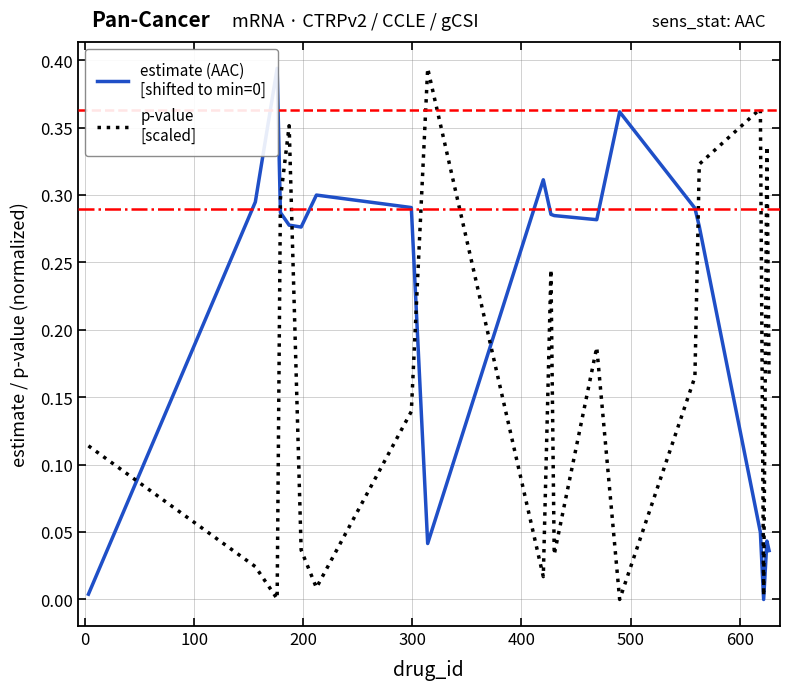

Reading left to right, transcribe all the data shown in this chart.

estimate (AAC)
[shifted to min=0]: 0.0	0.3	0.4	0.3	0.3	0.3	0.3	0.3	0.0	0.3	0.3	0.3	0.3	0.4	0.3	0.3	0.0	0.0	0.0	0.0
p-value
[scaled]: 0.1	0.0	0.0	0.3	0.4	0.0	0.0	0.1	0.4	0.0	0.2	0.0	0.2	0.0	0.2	0.3	0.4	0.0	0.3	0.2